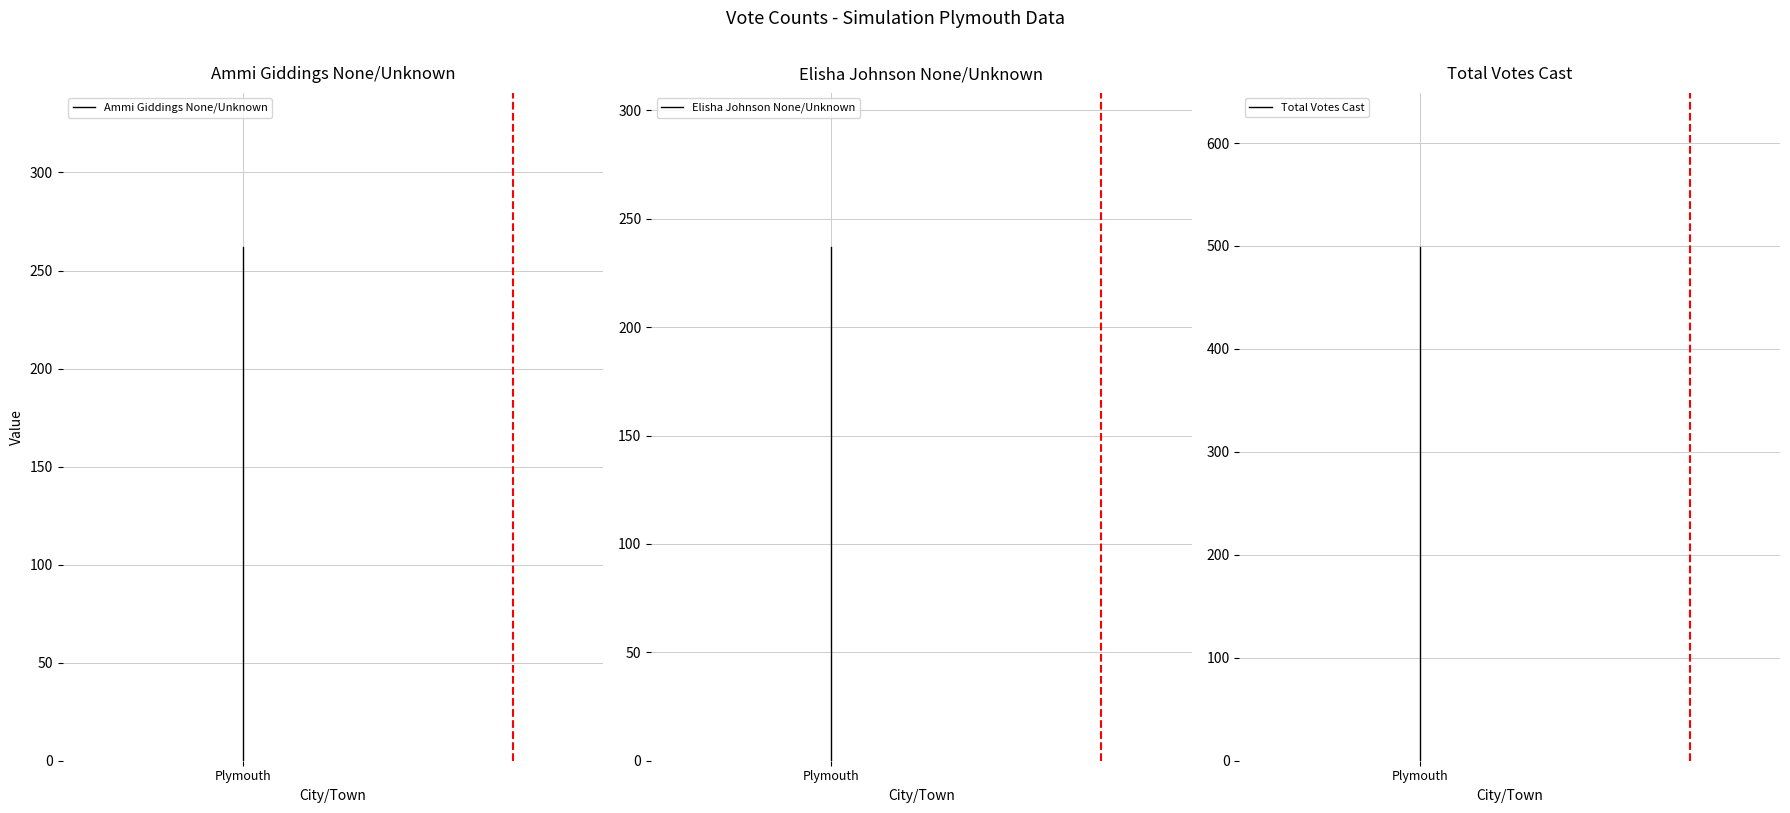

Reading left to right, list all the values displayed in this chart.

Ammi Giddings None/Unknown: 0	262
Elisha Johnson None/Unknown: 0	237
Total Votes Cast: 0	499